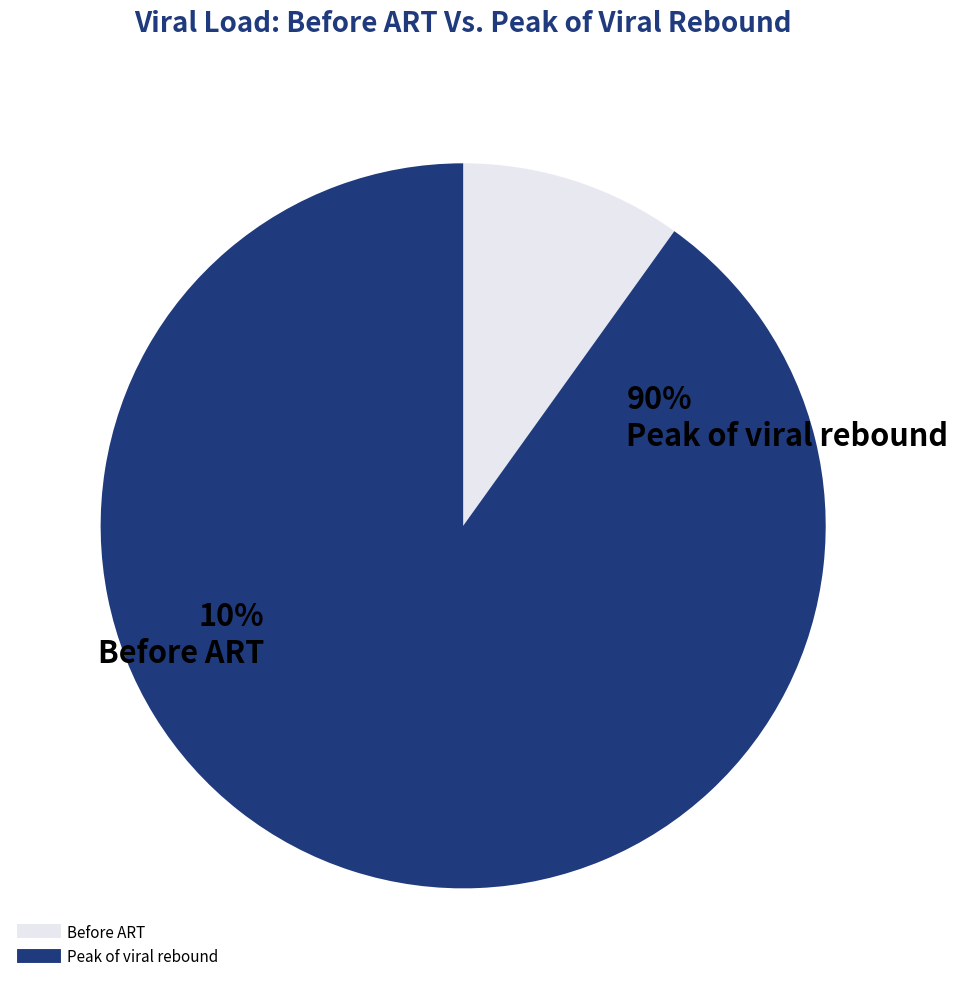

Is the sum of Peak of viral rebound and Before ART greater than half?

Yes